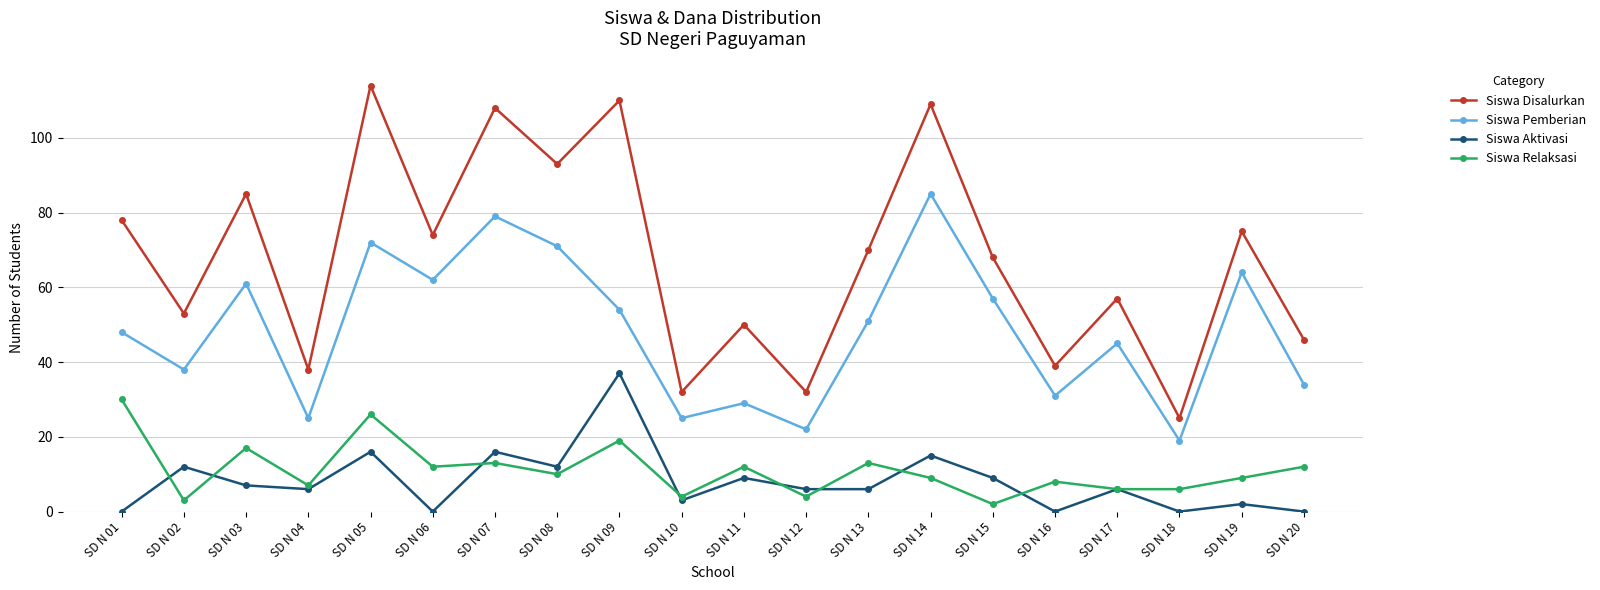

What is the value of the Siswa Pemberian point at the 18th from the left?

19